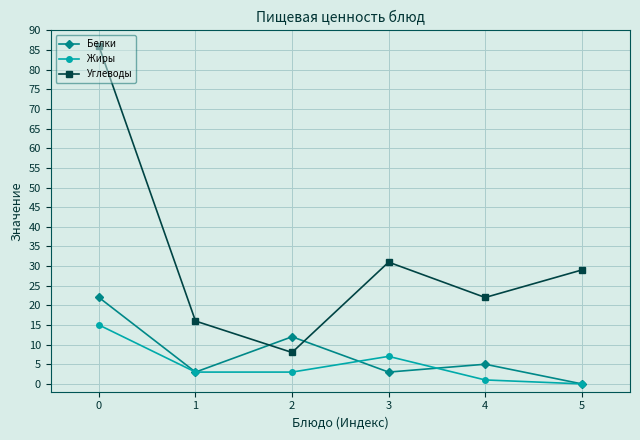

How many categories are shown in the chart?

6